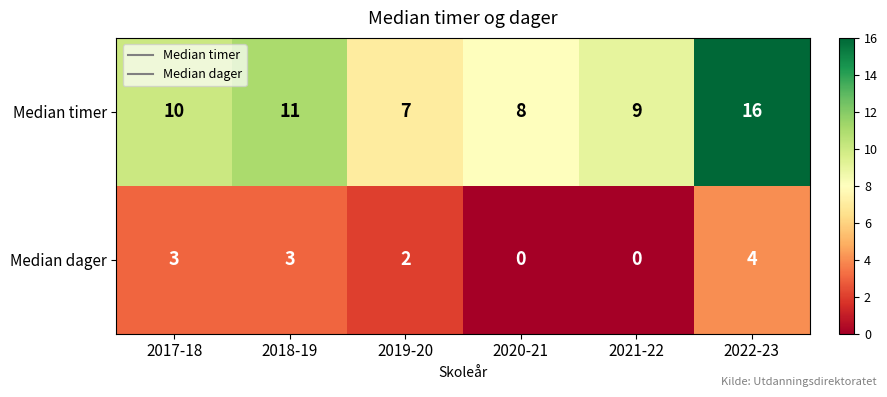

How many categories are shown in the chart?

6